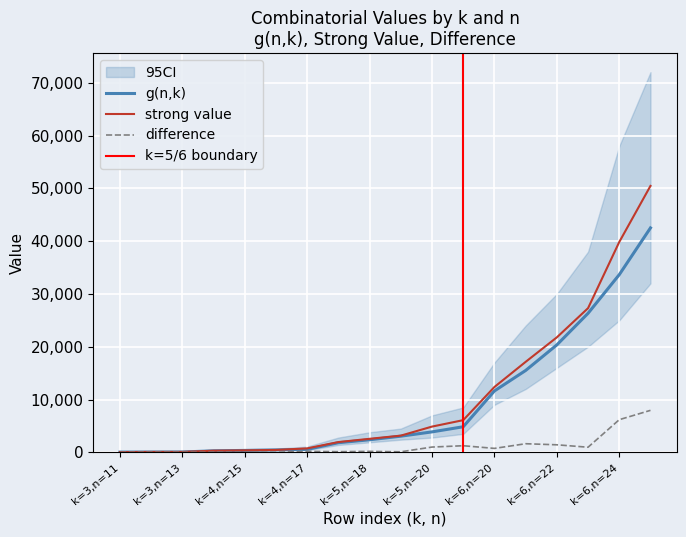

How many lines are shown in the chart?

3